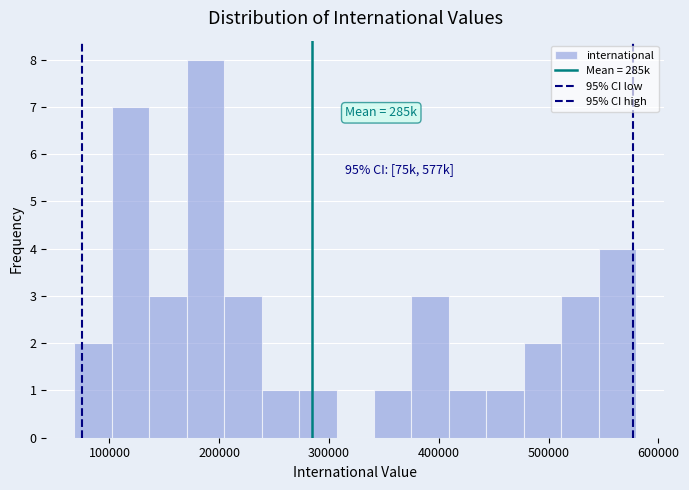

Read against the x-axis, roughly where is the centre of the tallest bar?

190000